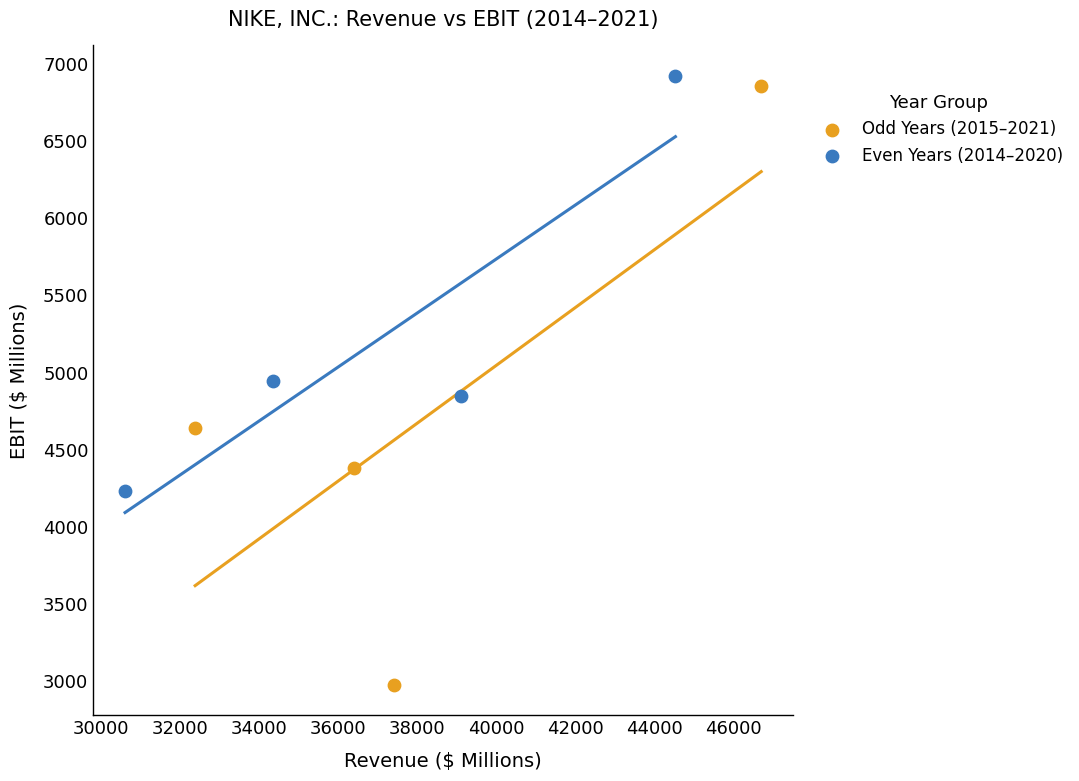

Which series contains the lowest Y value?

Odd Years (2015–2021)